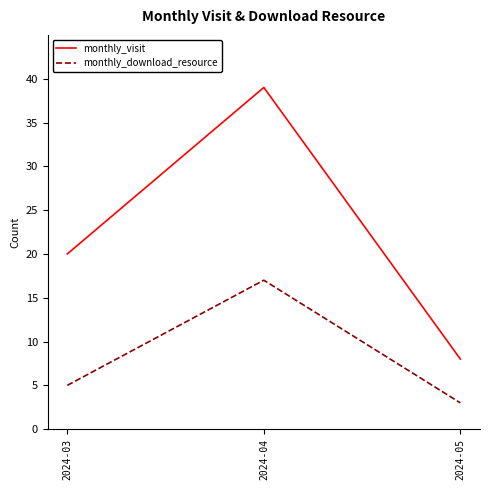

Which series has the largest total across all categories?

monthly_visit